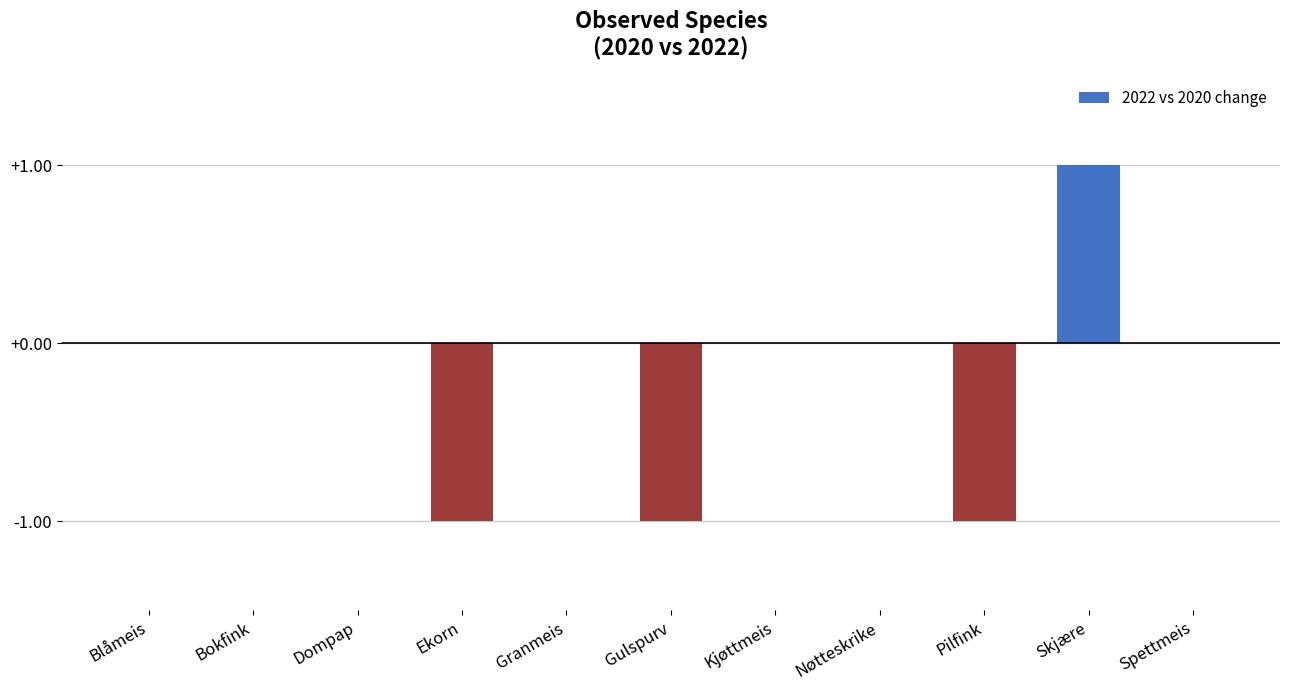

The value at Dompap is -1. True or false?

False